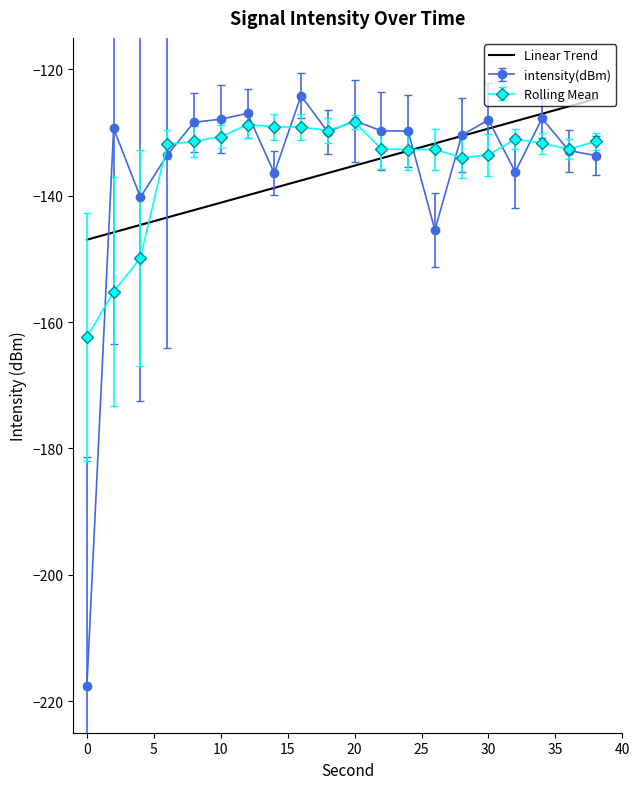

What is the greatest value displayed?

-124.1